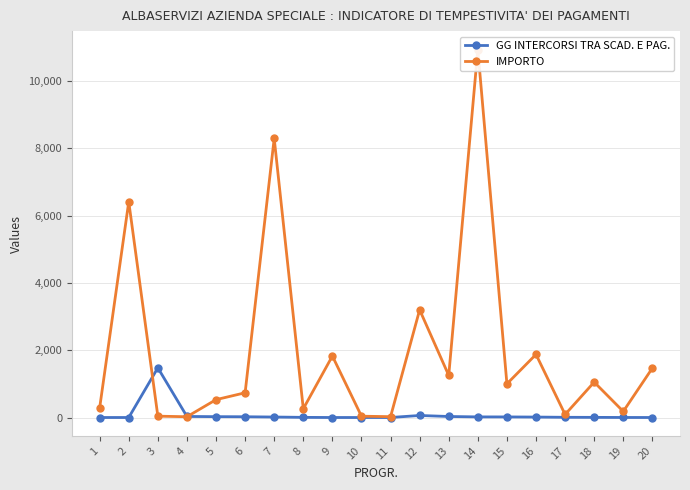

Which category has the highest value across all series?

14